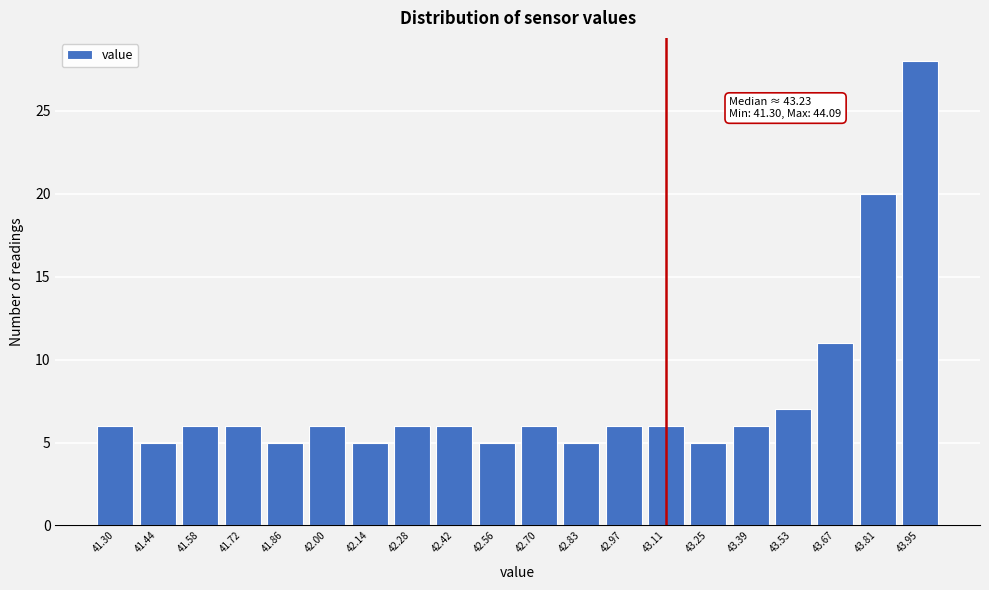

Reading left to right, transcribe all the data shown in this chart.

41.30=6	41.44=5	41.58=6	41.72=6	41.86=5	42.00=6	42.14=5	42.28=6	42.42=6	42.56=5	42.70=6	42.83=5	42.97=6	43.11=6	43.25=5	43.39=6	43.53=7	43.67=11	43.81=20	43.95=28